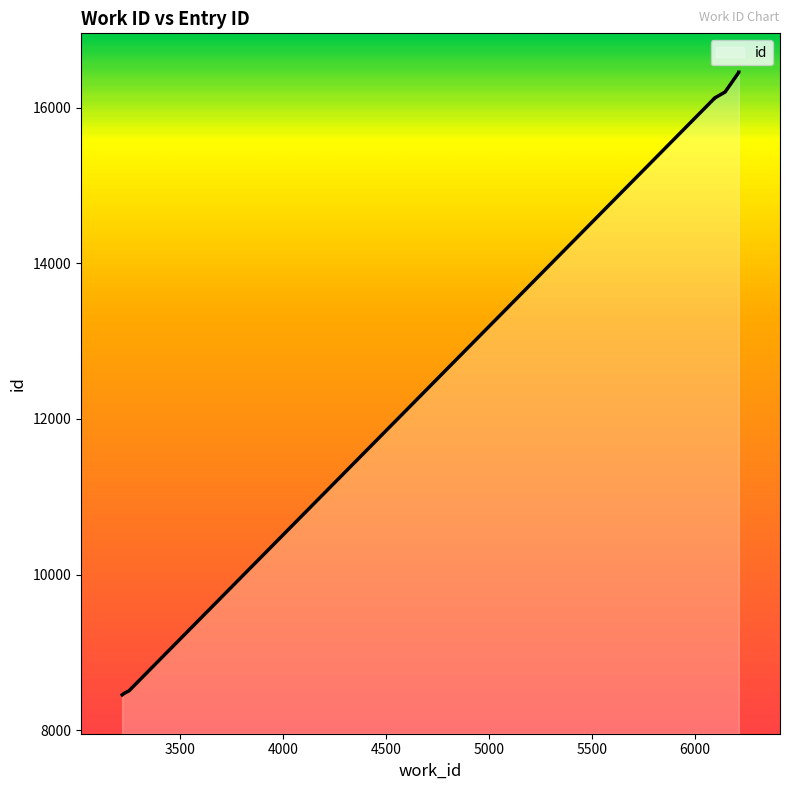

True or false: the data has more than 0 interior local peaks.

False